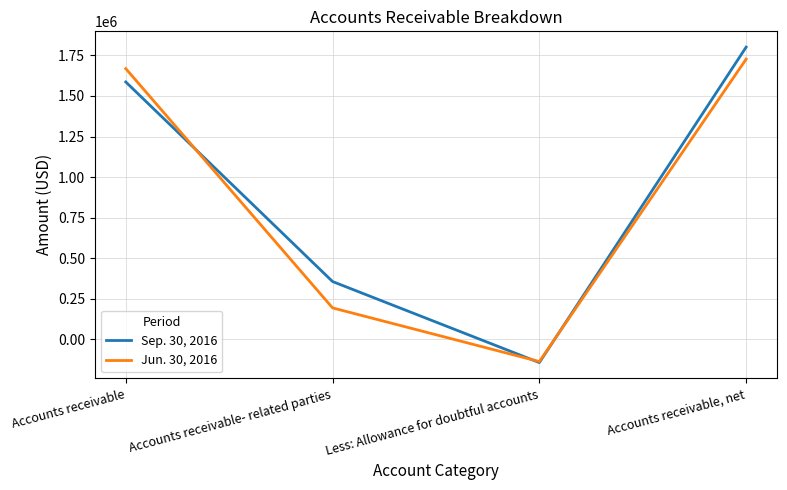

At which category is the sum across all series the highest?

Accounts receivable, net